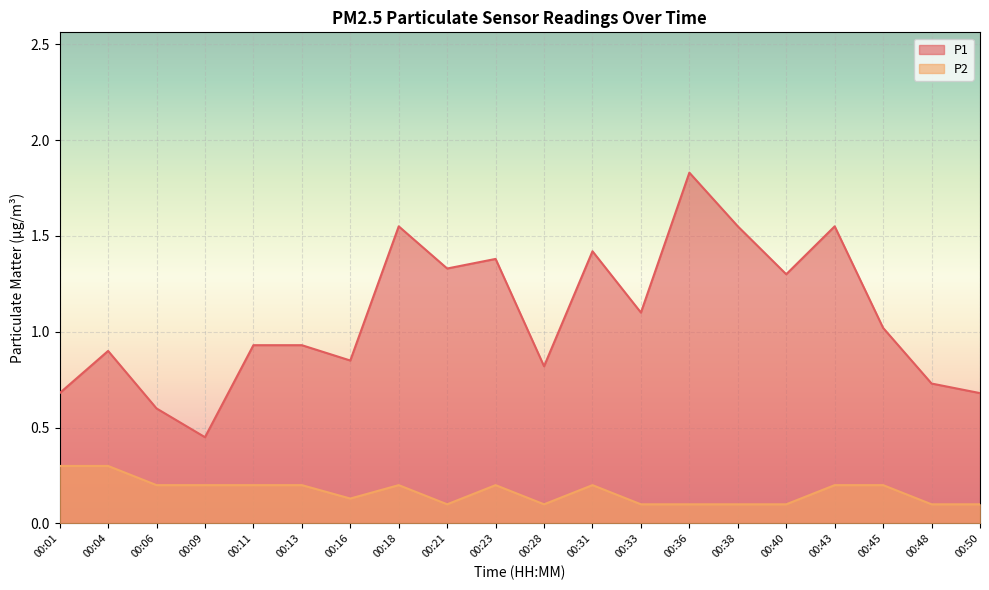

At which label does P1 reach its minimum?

00:09